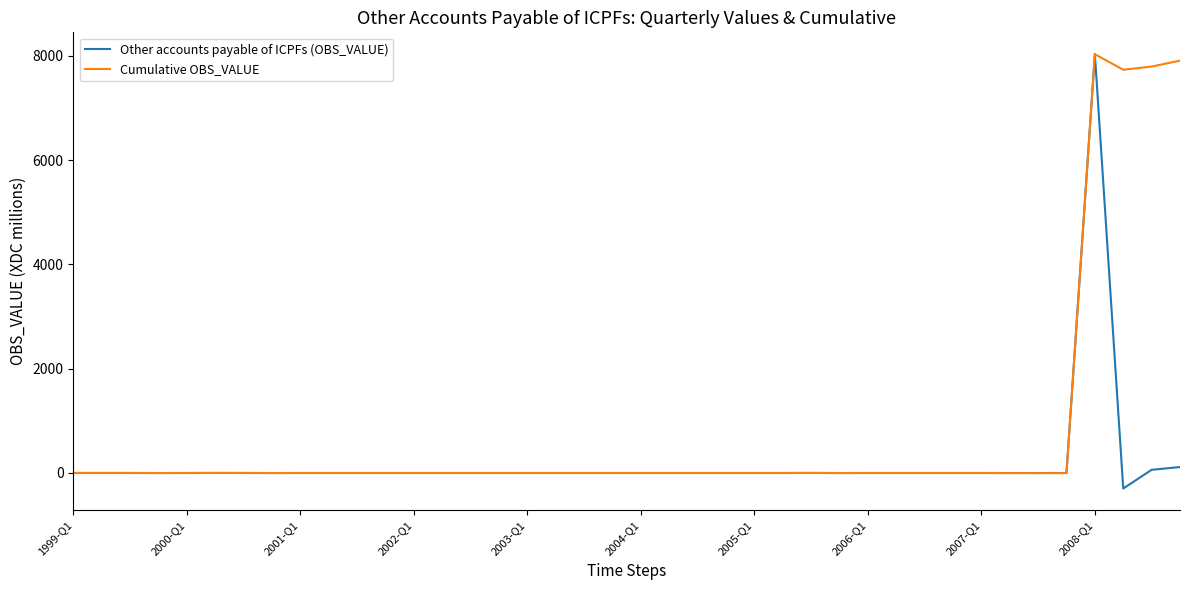

Which series has the widest spread of values?

Other accounts payable of ICPFs (OBS_VALUE)